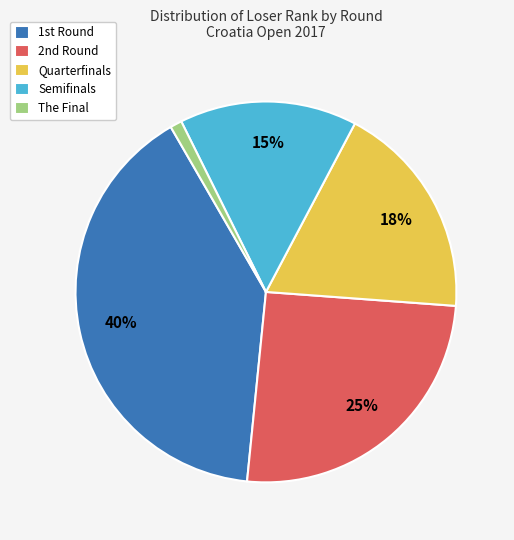

True or false: Quarterfinals accounts for 27% of the total.

False